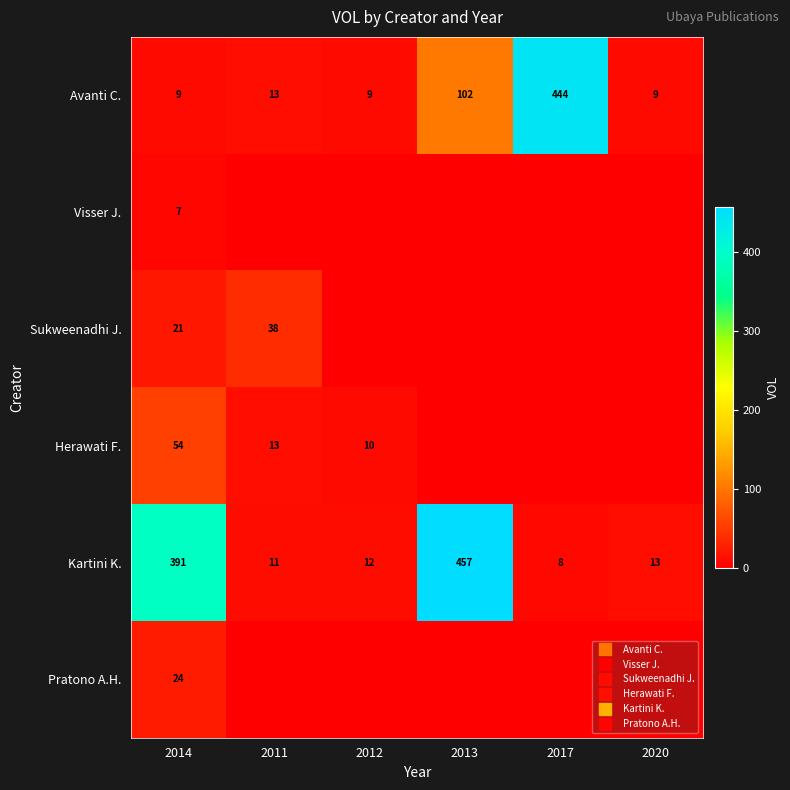

Is it true that Avanti C. equals 19 at 2011?

False